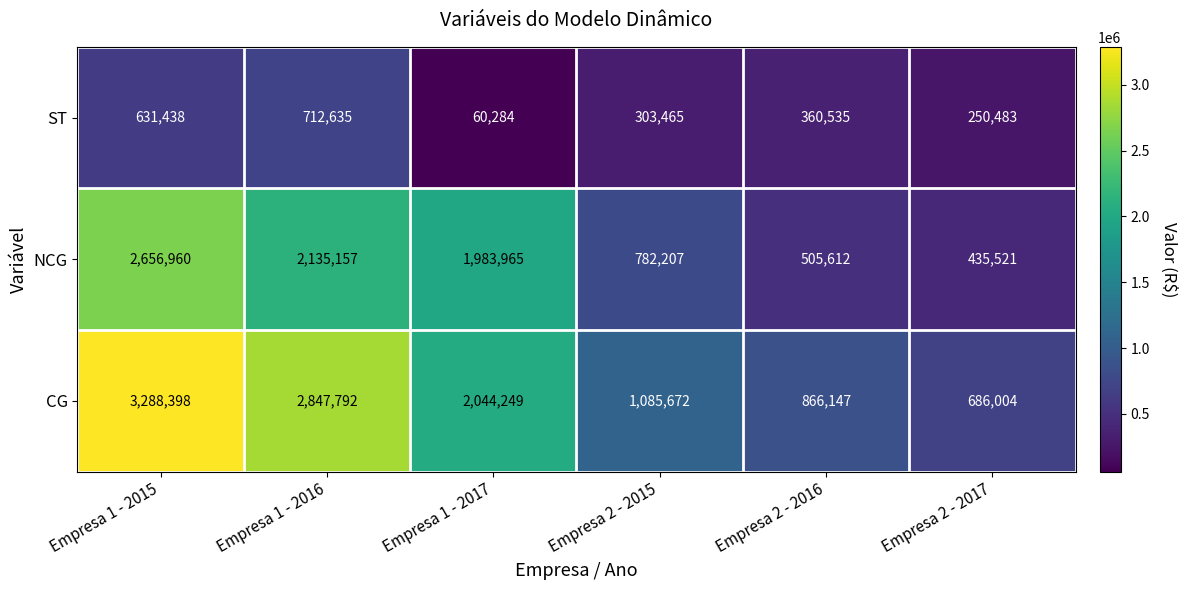

The NCG series shows 670155 at Empresa 2 - 2016. True or false?

False